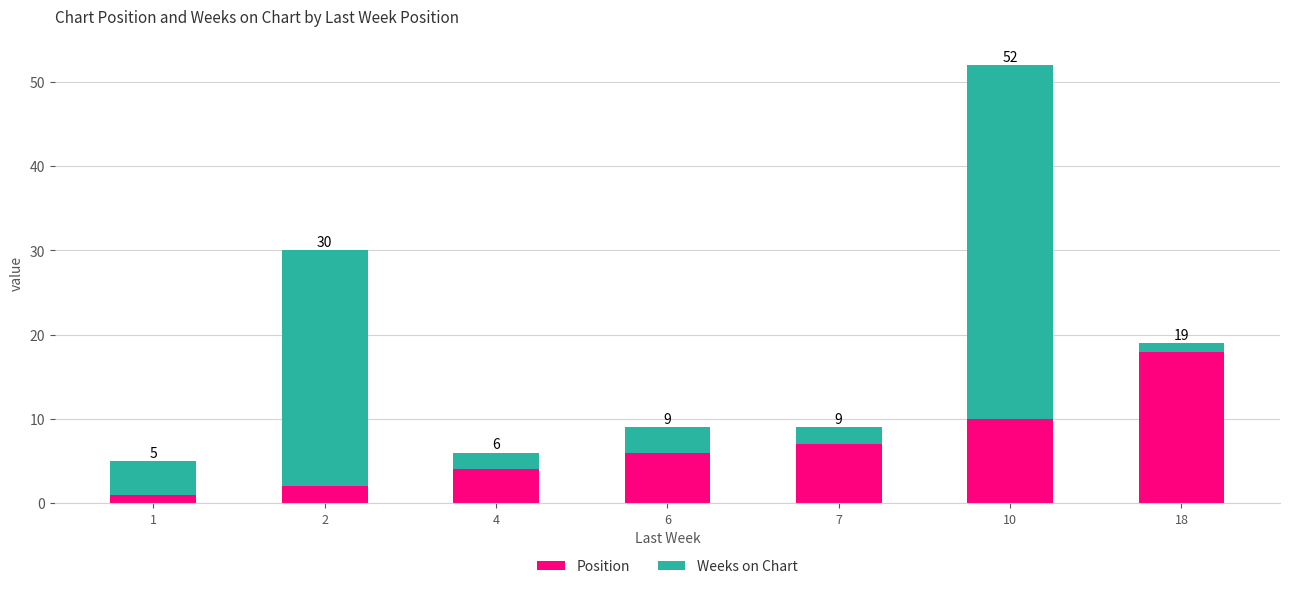

Does the chart contain stacked bars?

Yes